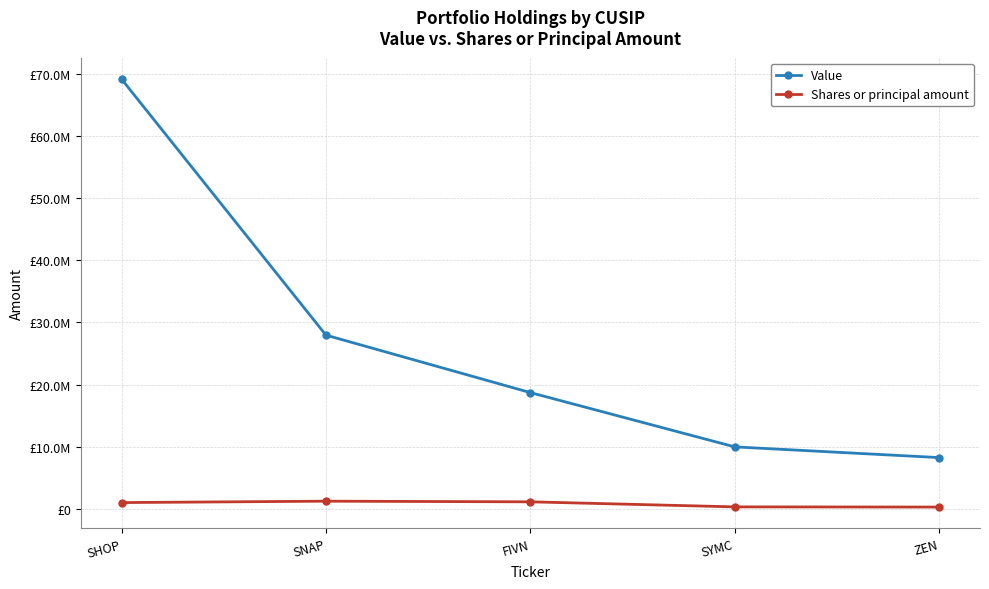

What is the label of the 4th point from the right?

SNAP